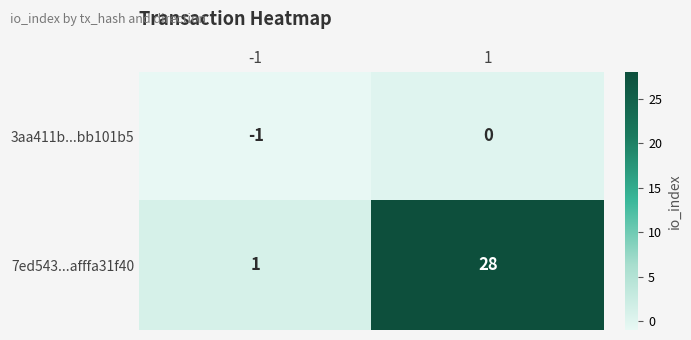

True or false: 3aa411b...bb101b5 has a value of 0 at 1.

True